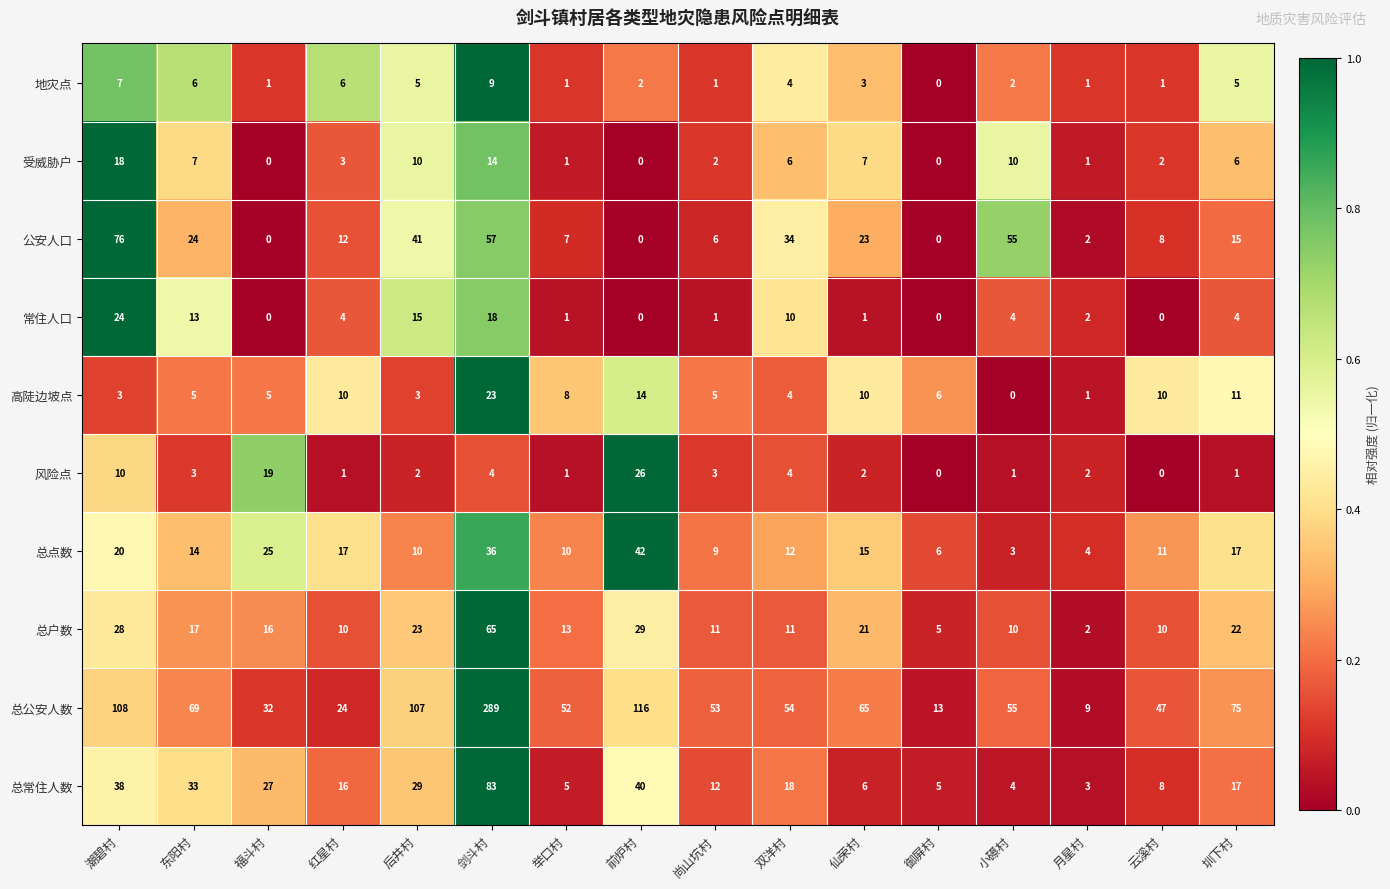

What is the sum of the 总公安人数 values at 云溪村 and 小礤村?

102